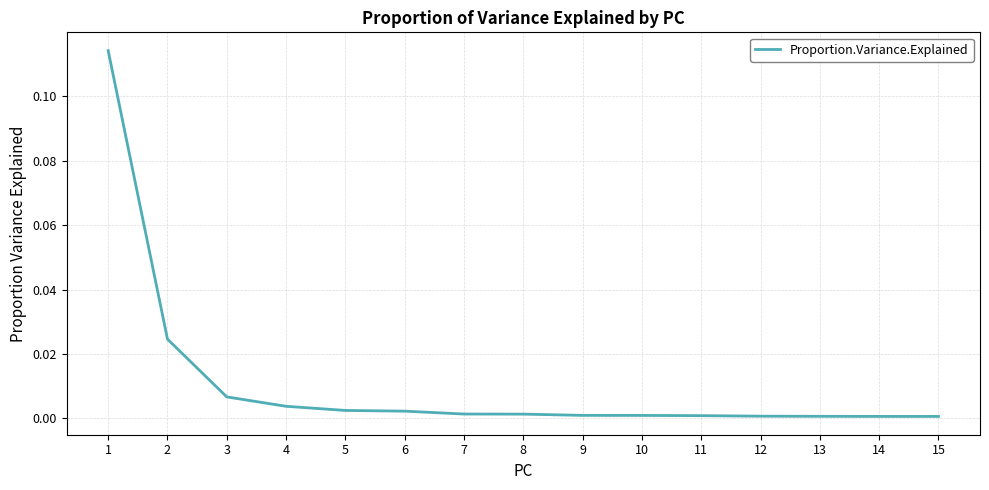

The value at 12 is 0.0. True or false?

True